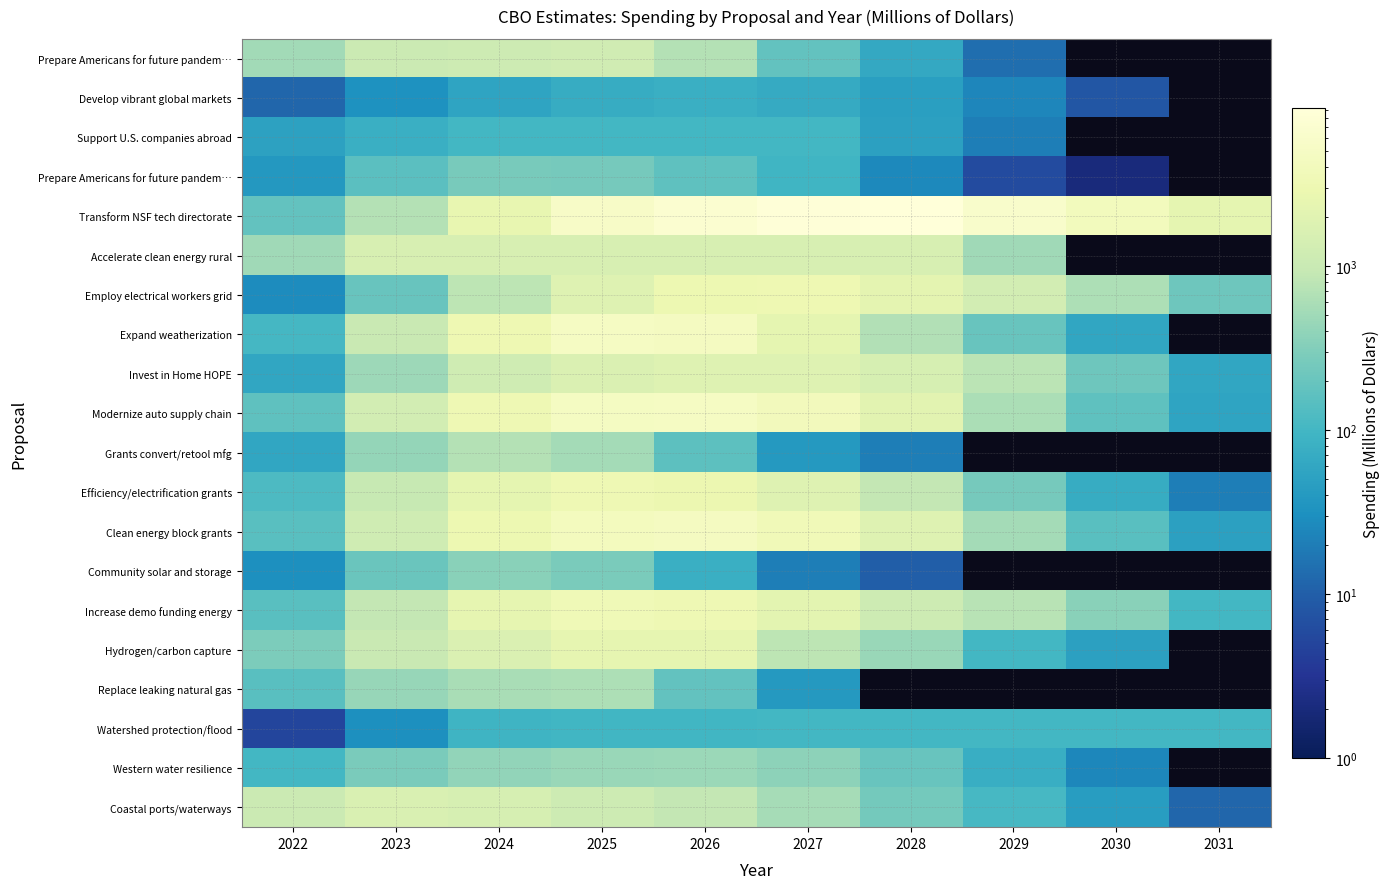

At which category does the chart reach its minimum across all series?

2030